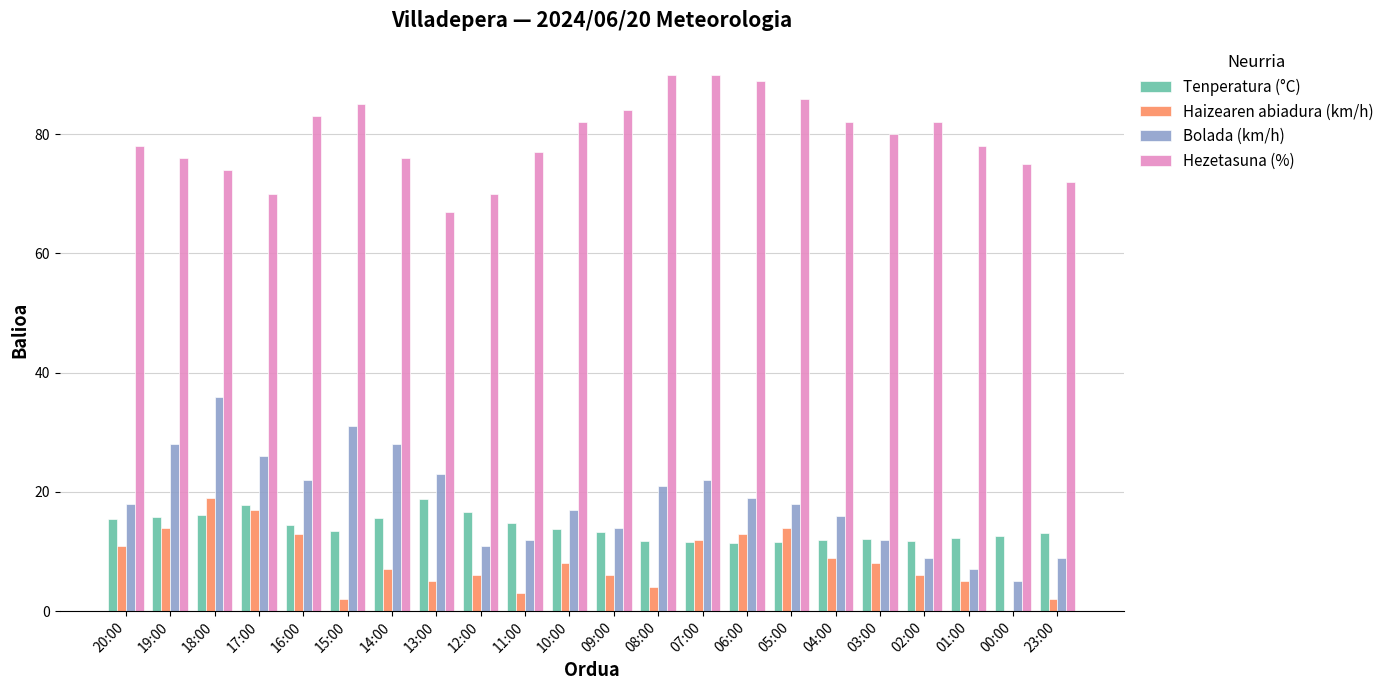

What is the sum of all Bolada (km/h) values?

404.0